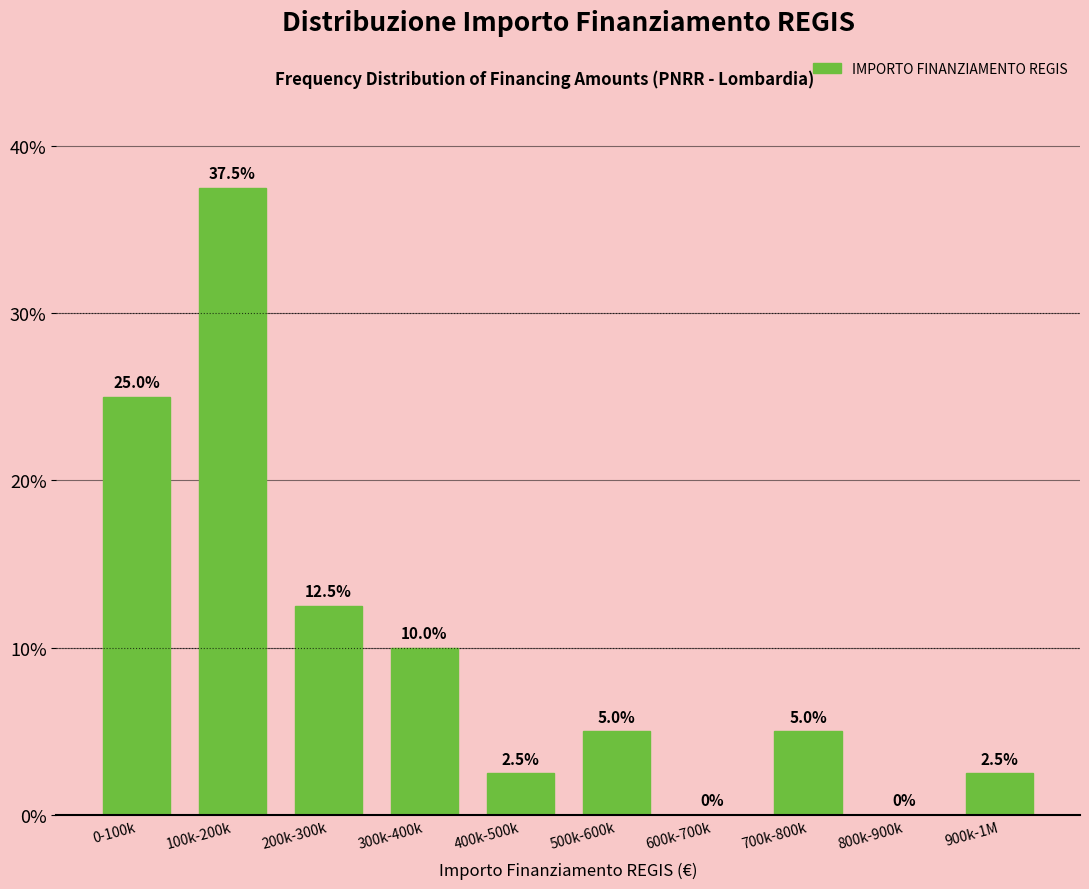

Reading left to right, transcribe all the data shown in this chart.

0-100k=25.0	100k-200k=37.5	200k-300k=12.5	300k-400k=10.0	400k-500k=2.5	500k-600k=5.0	600k-700k=0.0	700k-800k=5.0	800k-900k=0.0	900k-1M=2.5